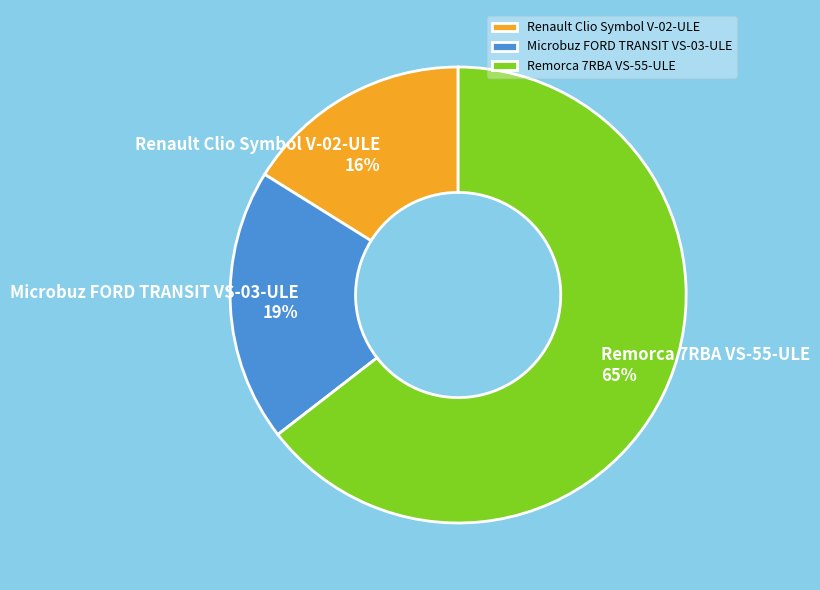

What is the majority slice?

Remorca 7RBA VS-55-ULE